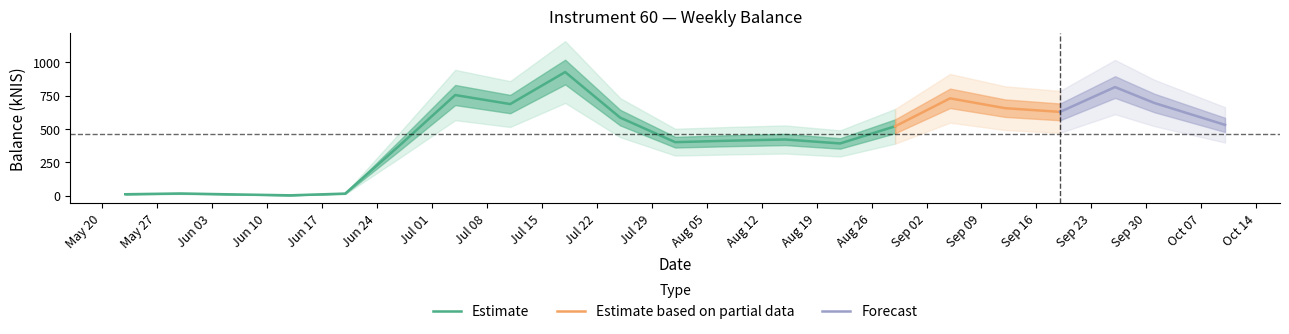

Where is the data nearest to the value 465?

2024-08-15